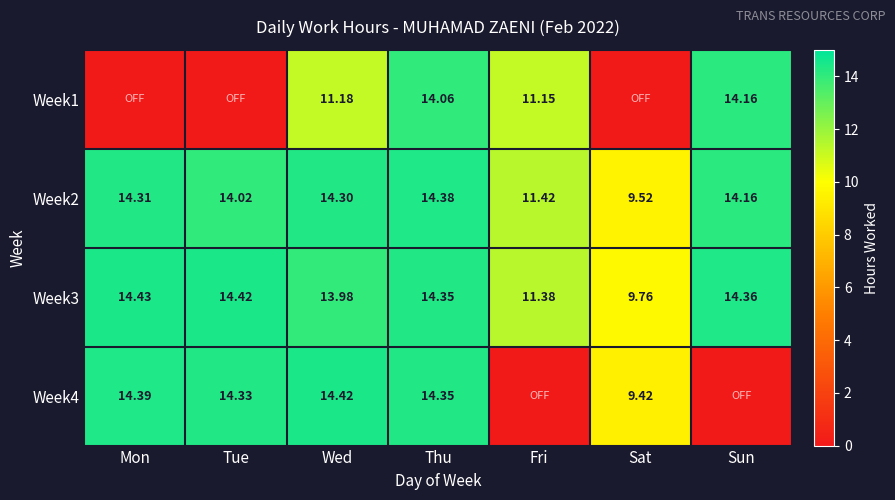

Where is Week2 nearest to the value 11?

Fri